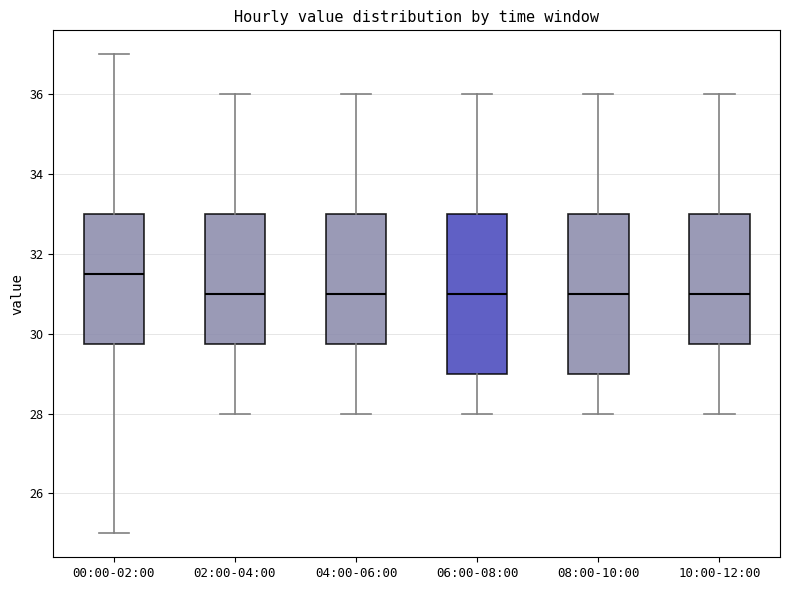

Reading left to right, transcribe this box plot: for each box, give where its median line is, the range the box spans, and where its two whiskers end, as read against the y-axis. The values are not printed on the chart, so give them approximately, as read against the axis.

00:00-02:00: median 31.6, box 29.8 to 33.0, whiskers 25.0 to 37.0
02:00-04:00: median 31.0, box 29.8 to 33.0, whiskers 28.0 to 36.0
04:00-06:00: median 31.0, box 29.8 to 33.0, whiskers 28.0 to 36.0
06:00-08:00: median 31.0, box 29.0 to 33.0, whiskers 28.0 to 36.0
08:00-10:00: median 31.0, box 29.0 to 33.0, whiskers 28.0 to 36.0
10:00-12:00: median 31.0, box 29.8 to 33.0, whiskers 28.0 to 36.0